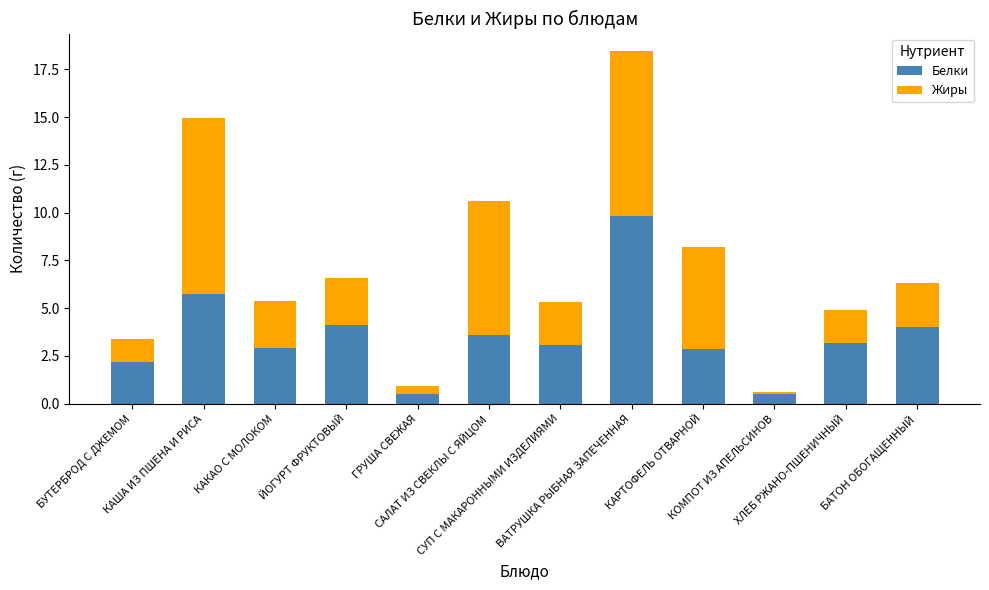

What is the average value of the Белки series?

3.5